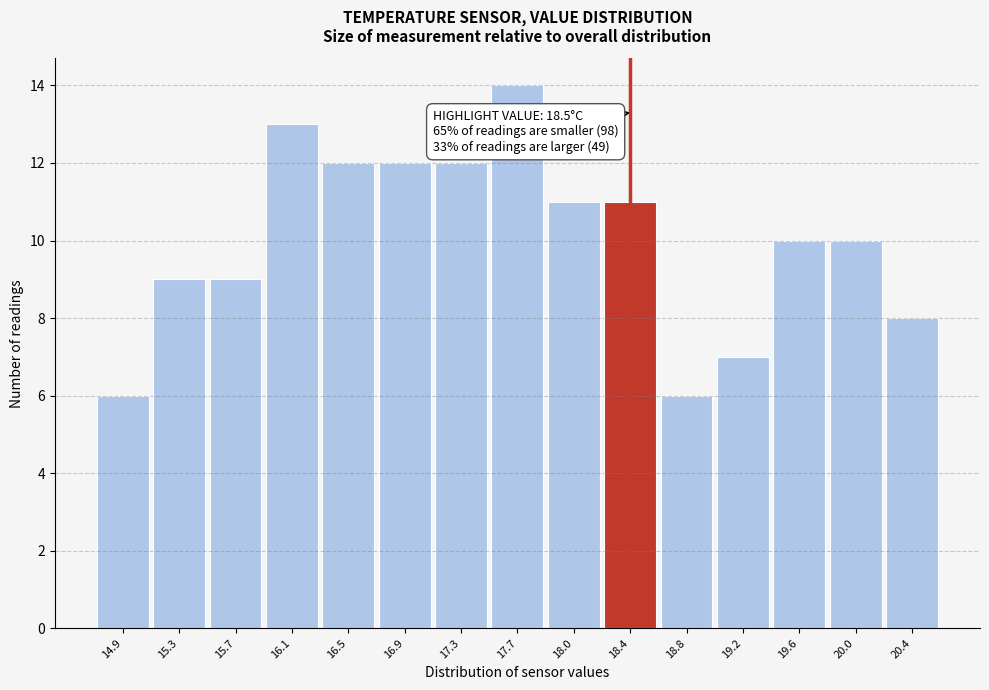

Reading left to right, extract all data points from this chart.

14.9=6	15.3=9	15.7=9	16.1=13	16.5=12	16.9=12	17.3=12	17.7=14	18.0=11	18.4=11	18.8=6	19.2=7	19.6=10	20.0=10	20.4=8